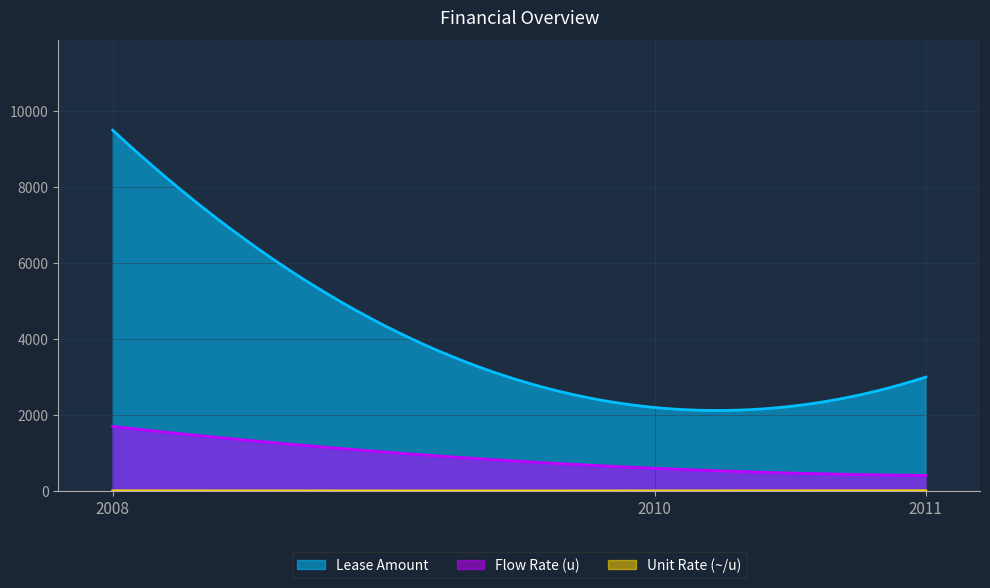

The Flow Rate (u) series shows 1700.0 at 2008. True or false?

True